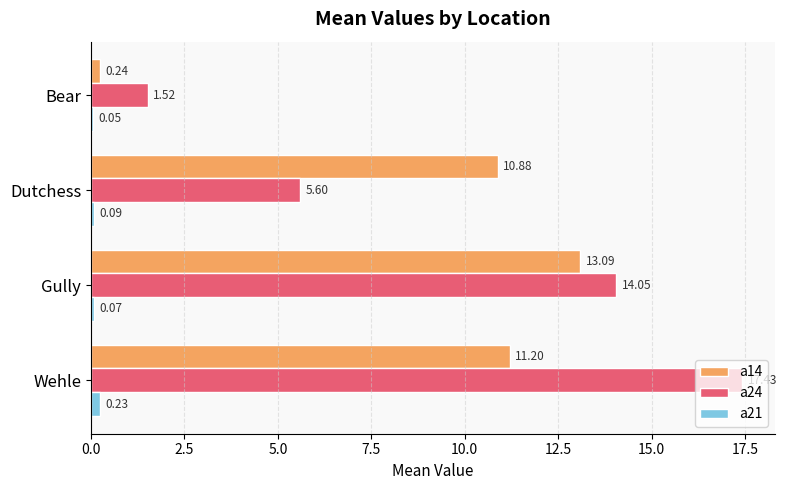

Between Wehle and Bear, which series saw the biggest shift?

a24